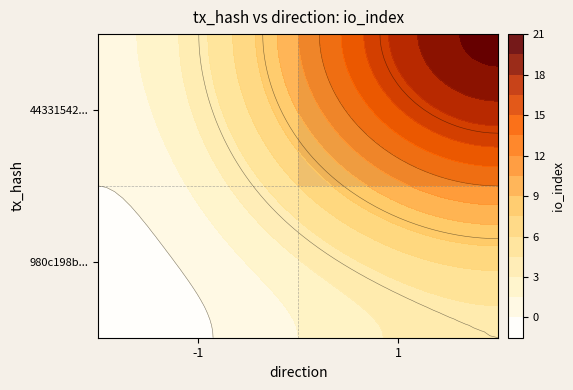

What is the minimum value shown in the chart?

-1